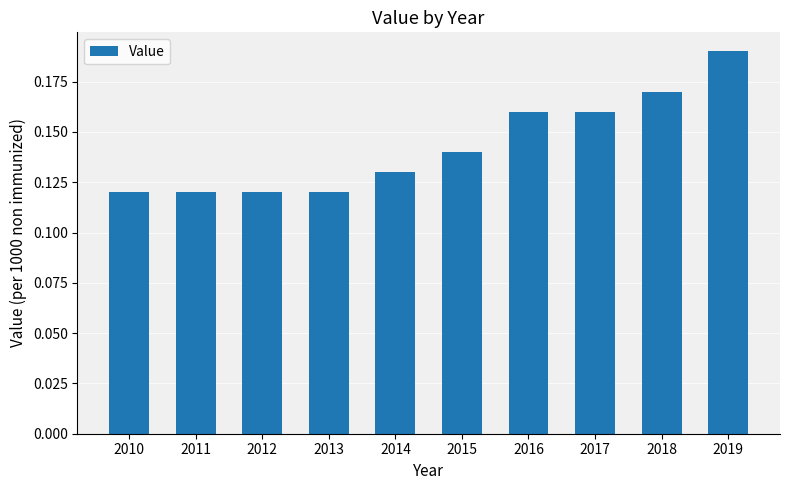

True or false: the data shows 0.2 at 2012.

False